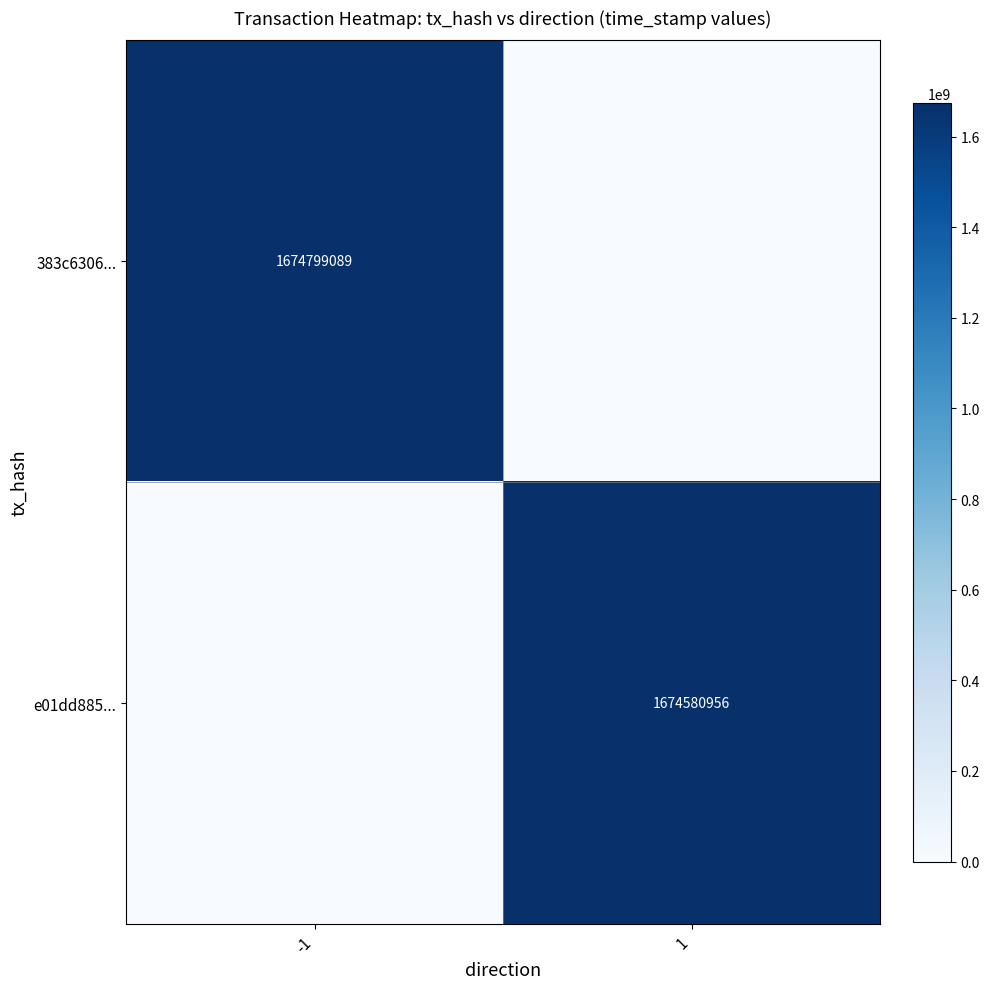

The e01dd885... series shows 2533342331 at 1. True or false?

False